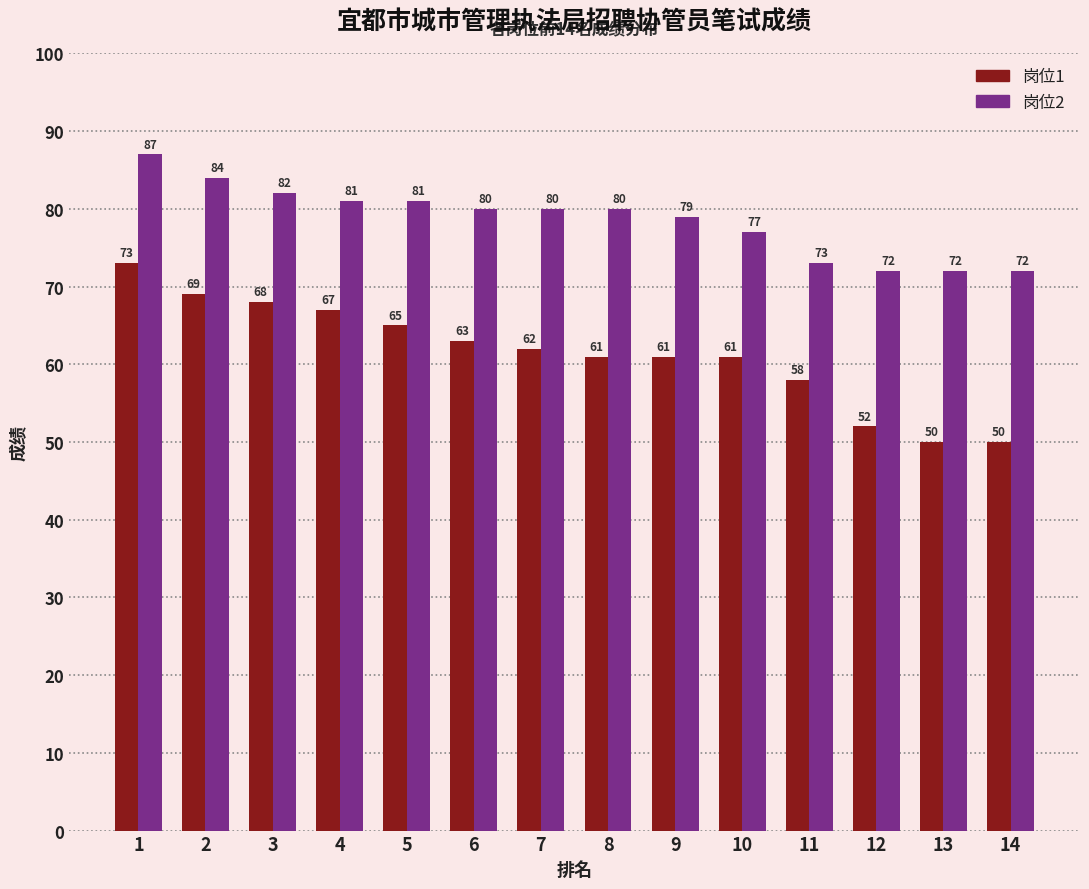

What is the spread (max minus min) of values at 7?

18